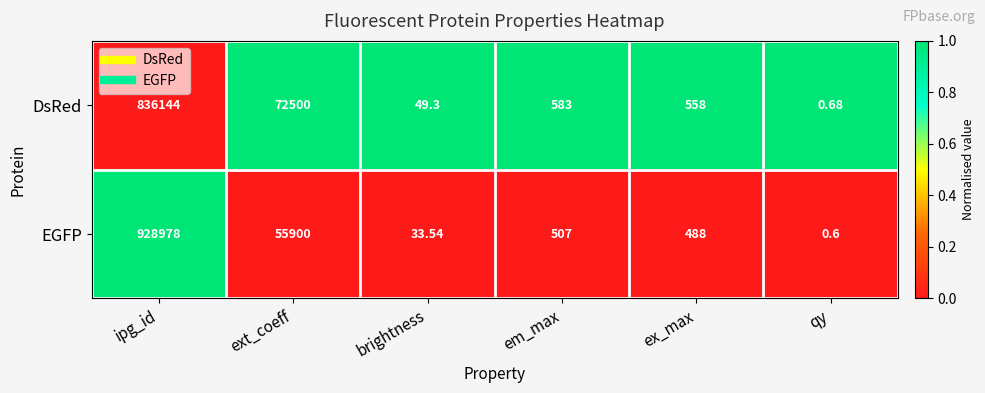

Between ext_coeff and em_max, which series saw the biggest shift?

DsRed